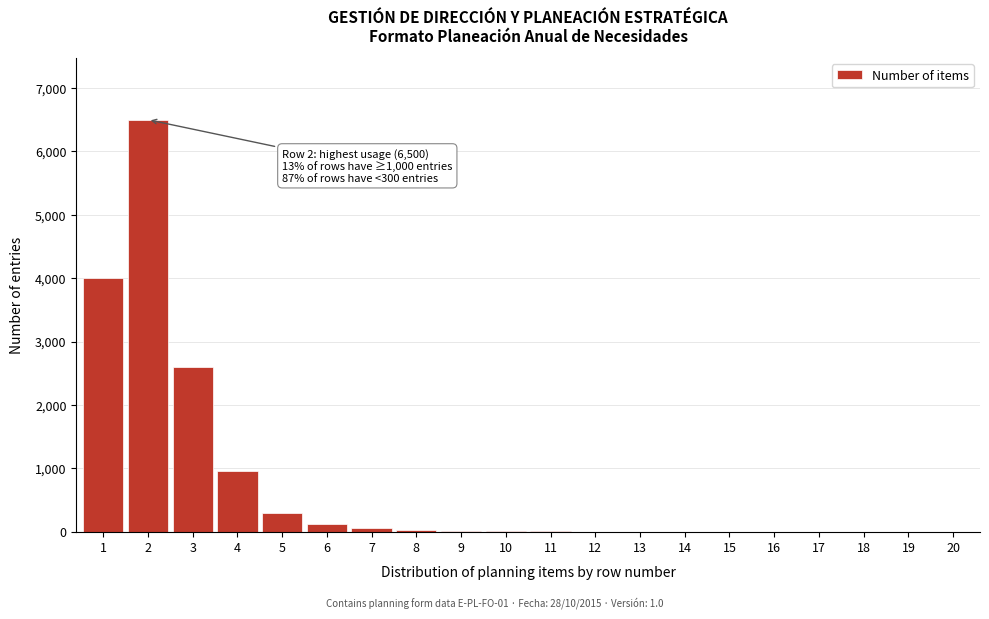

What is the maximum value shown in the chart?

6500